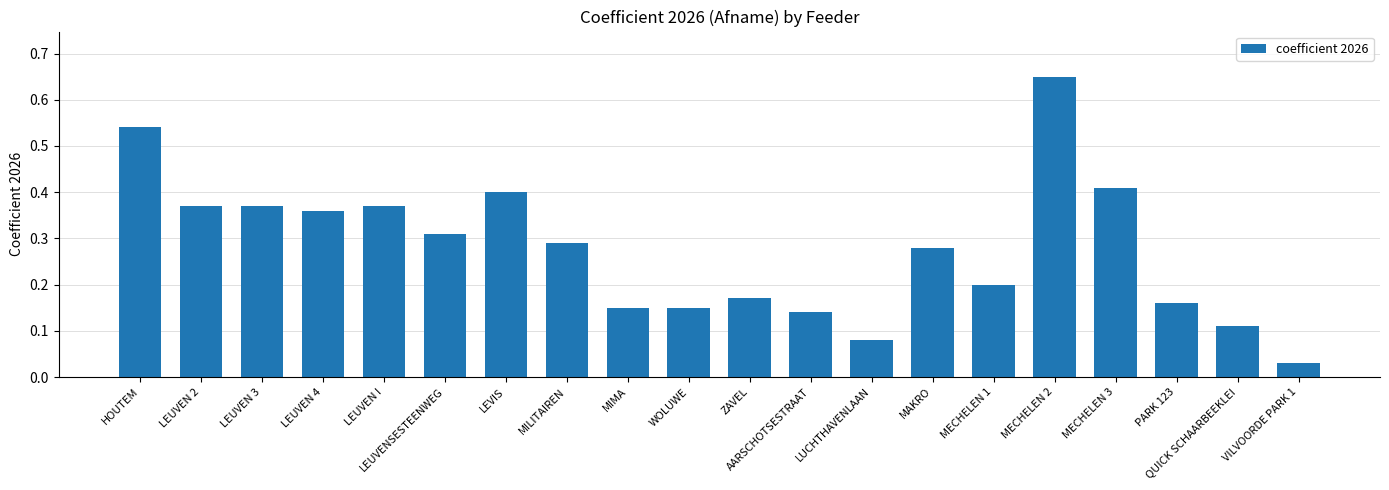

What is the sum of all values?

5.5